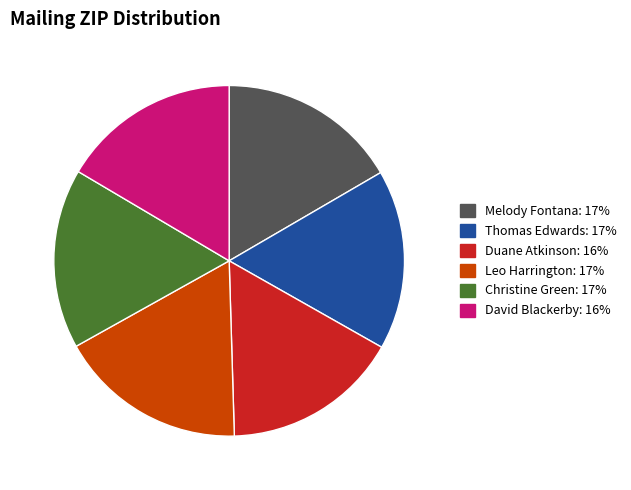

How many slices are in this pie chart?

6